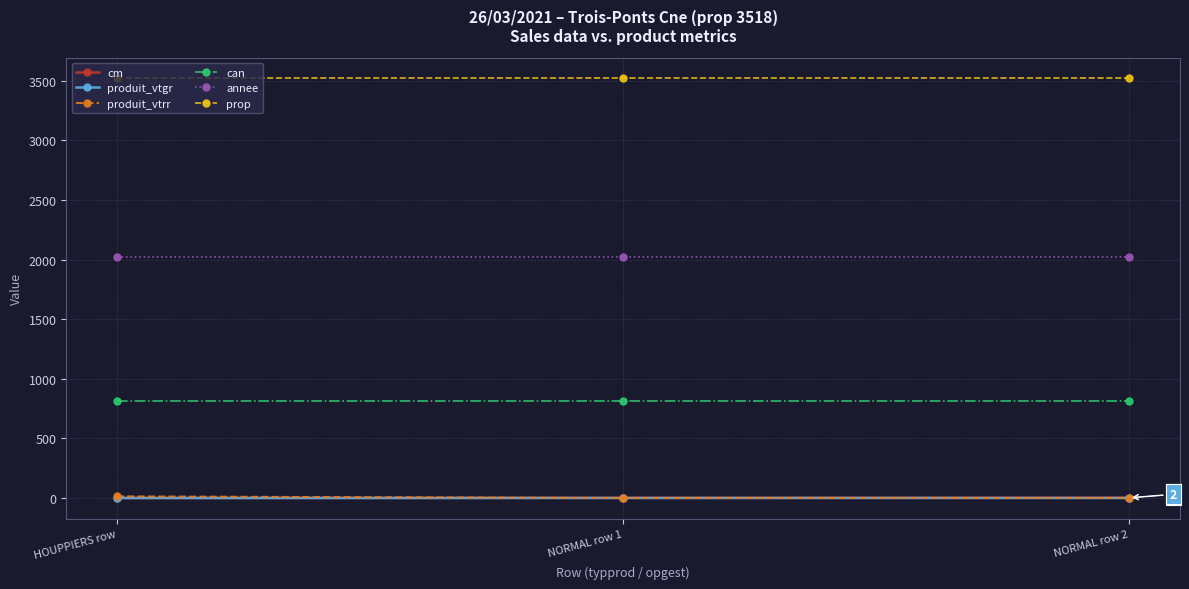

At how many categories does at least one series exceed 3136?

3